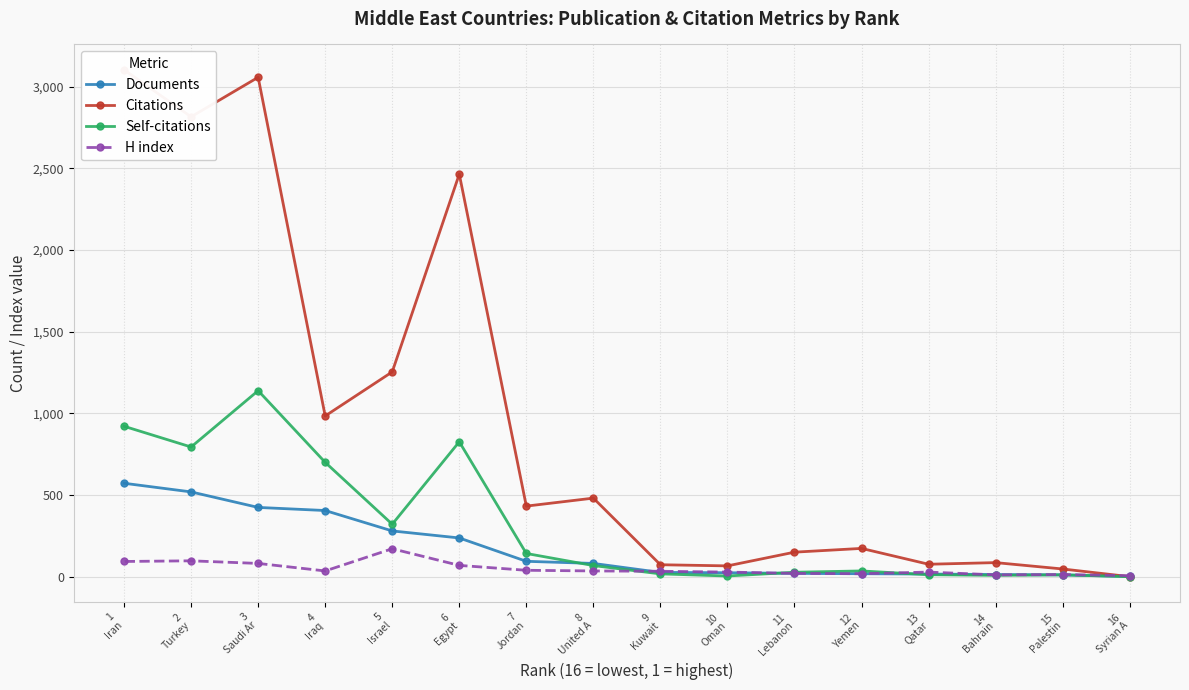

What is the highest value of the H index series?

171